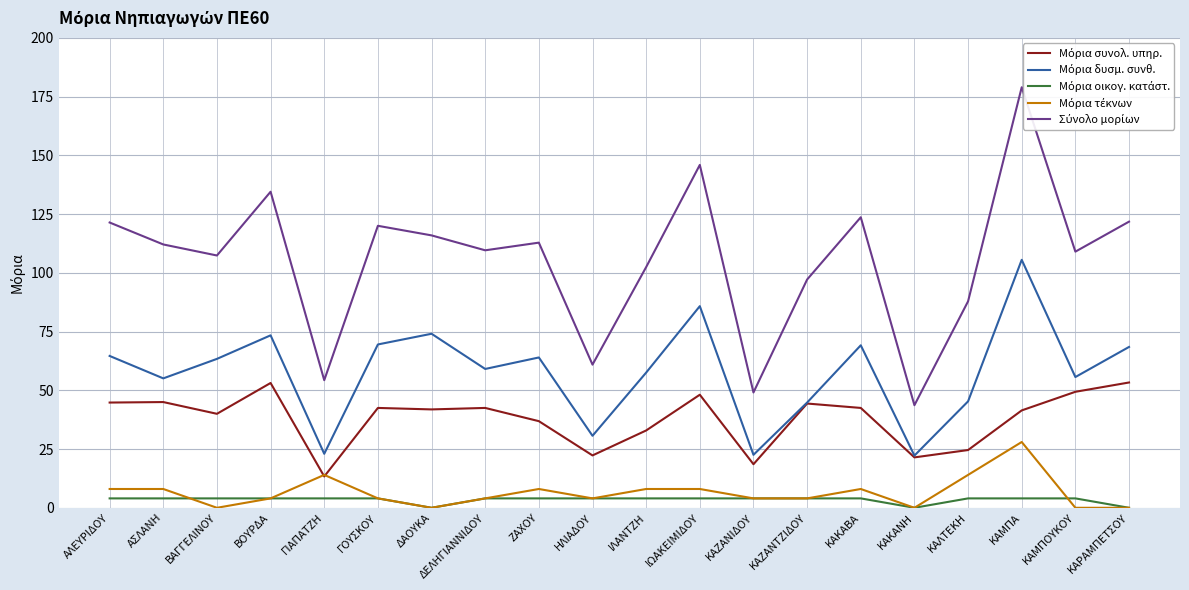

True or false: Μόρια συνολ. υπηρ. has more than 0 interior local peaks.

True